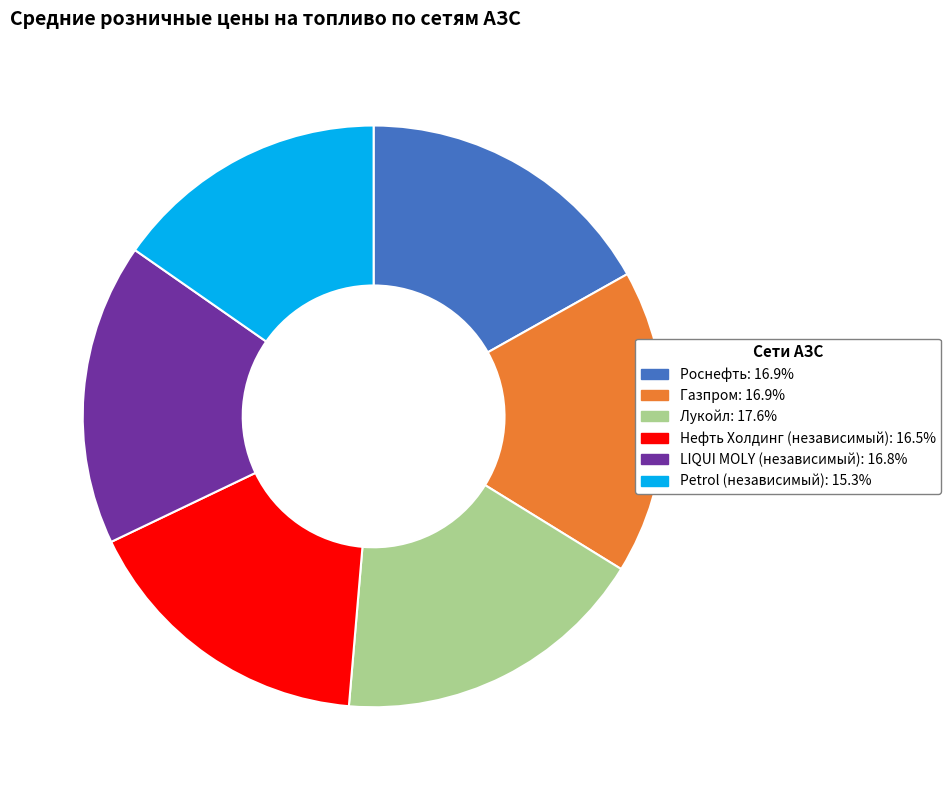

Is the sum of Роснефть and Лукойл greater than half?

No